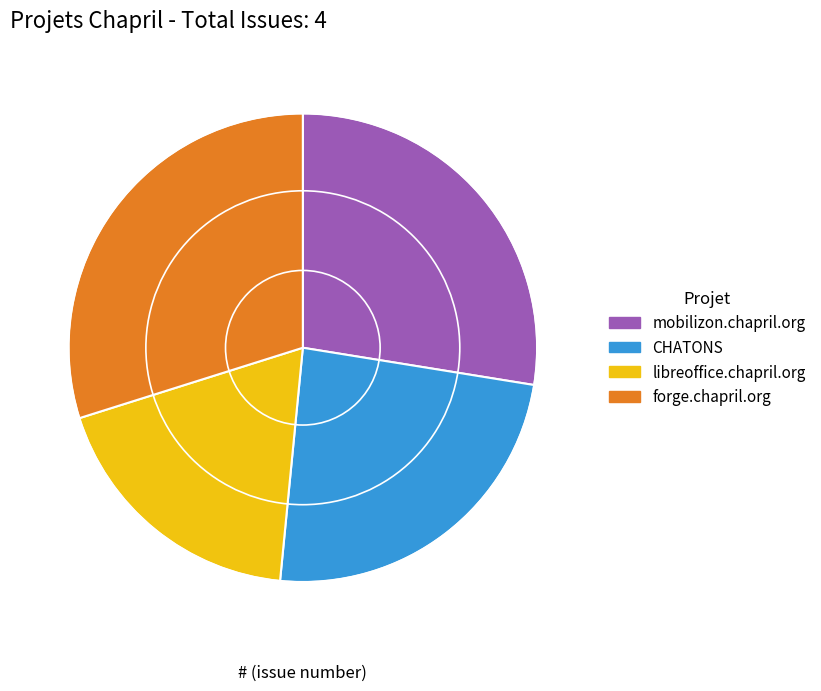

Is it true that libreoffice.chapril.org is 19% of the pie?

True